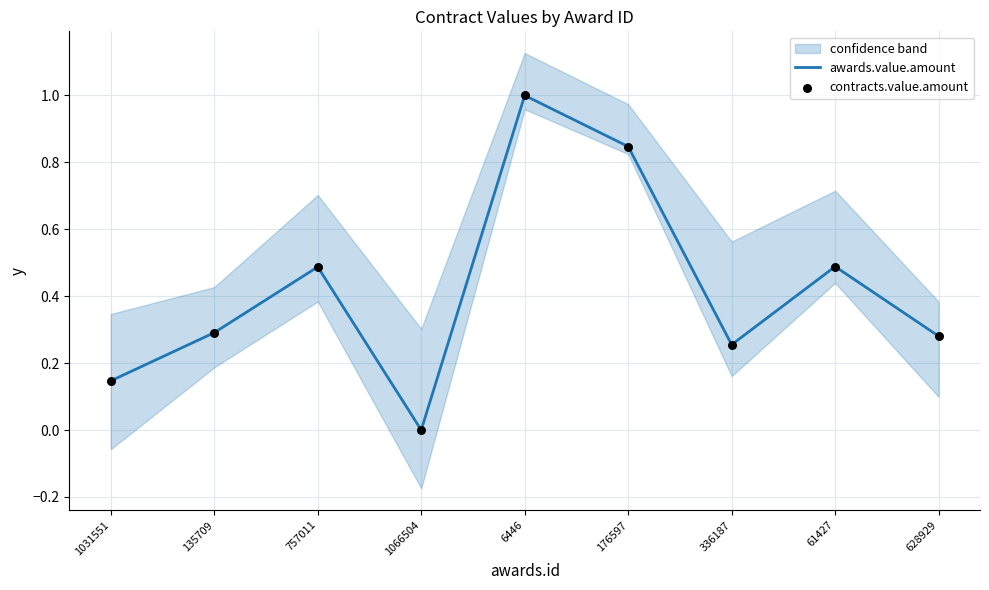

Which series contains the highest Y value?

awards.value.amount